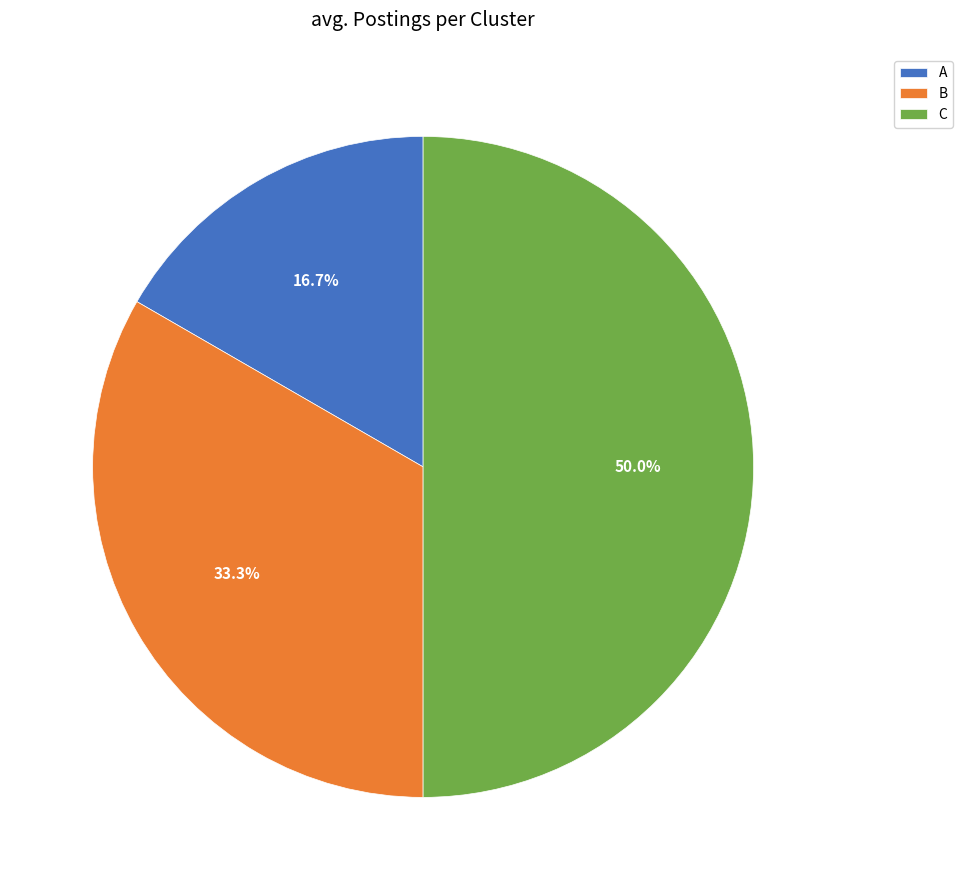

What percentage is NOT represented by A?

83.3%